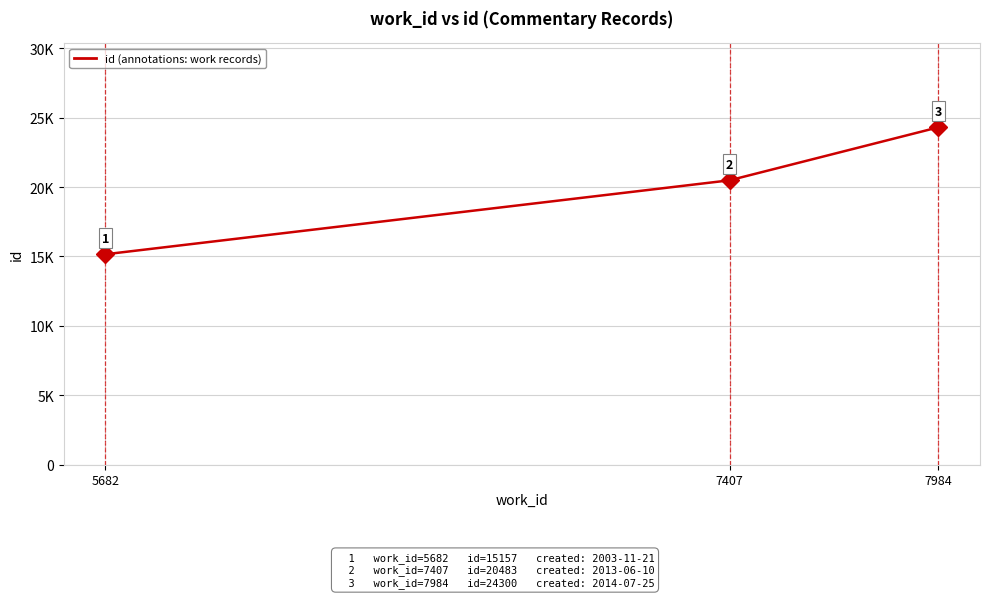

Reading right to left, extract all data points from this chart.

7984=24300	7407=20483	5682=15157